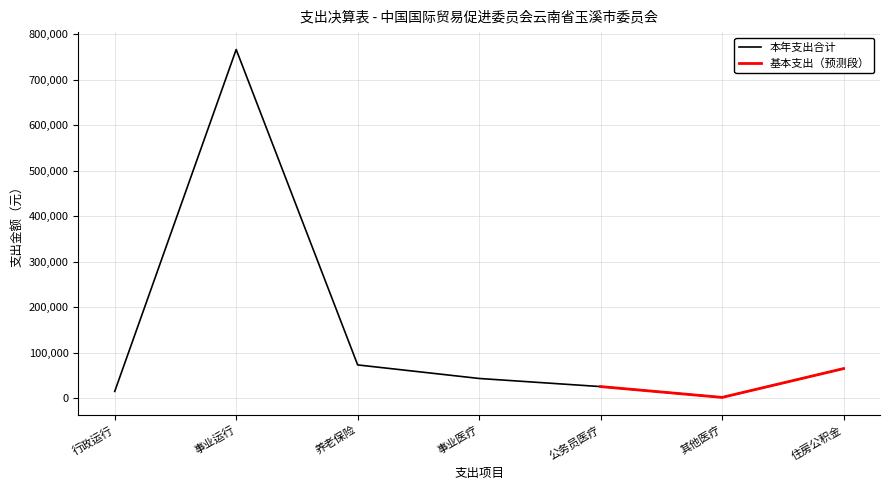

What is the minimum value shown in the chart?

2392.1